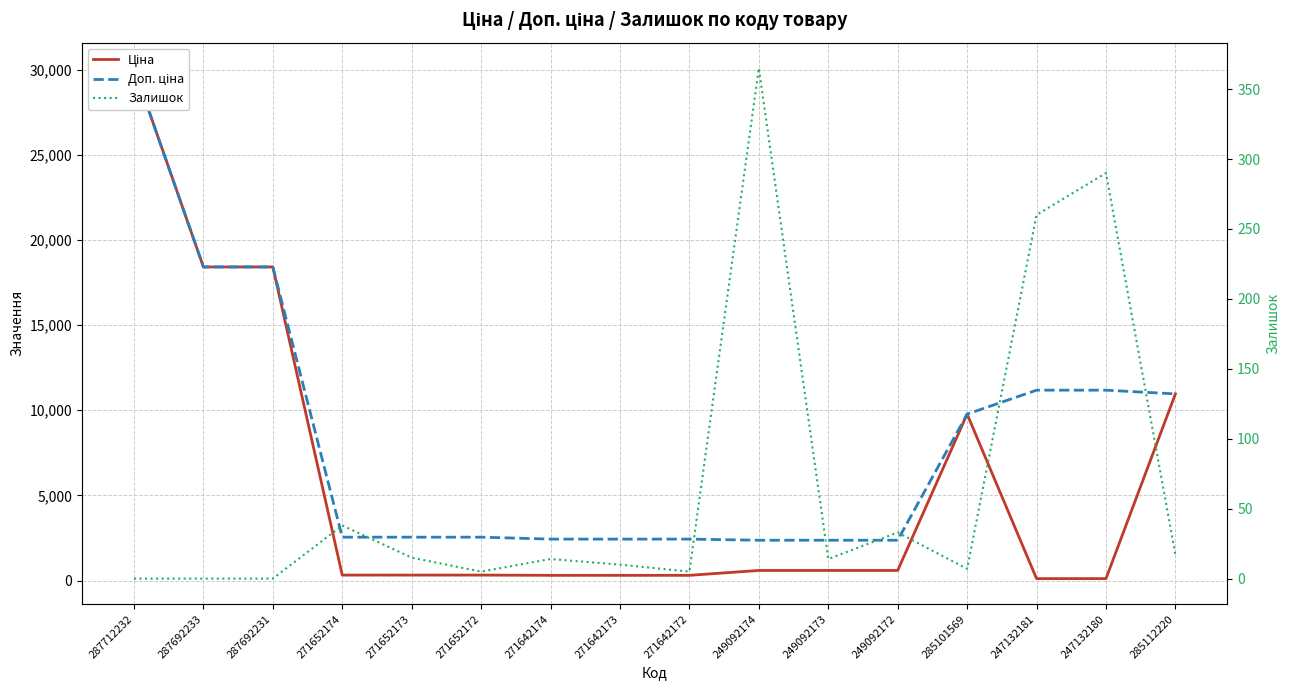

The Залишок series shows 3.0 at 271652172. True or false?

False